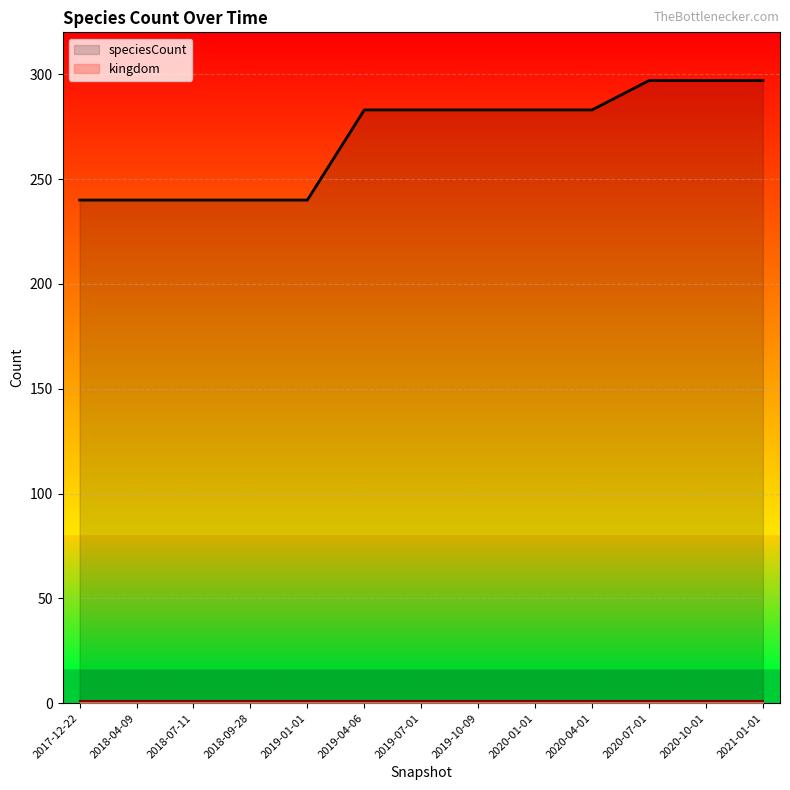

Reading left to right, extract all data points from this chart.

2017-12-22=240	2018-04-09=240	2018-07-11=240	2018-09-28=240	2019-01-01=240	2019-04-06=283	2019-07-01=283	2019-10-09=283	2020-01-01=283	2020-04-01=283	2020-07-01=297	2020-10-01=297	2021-01-01=297